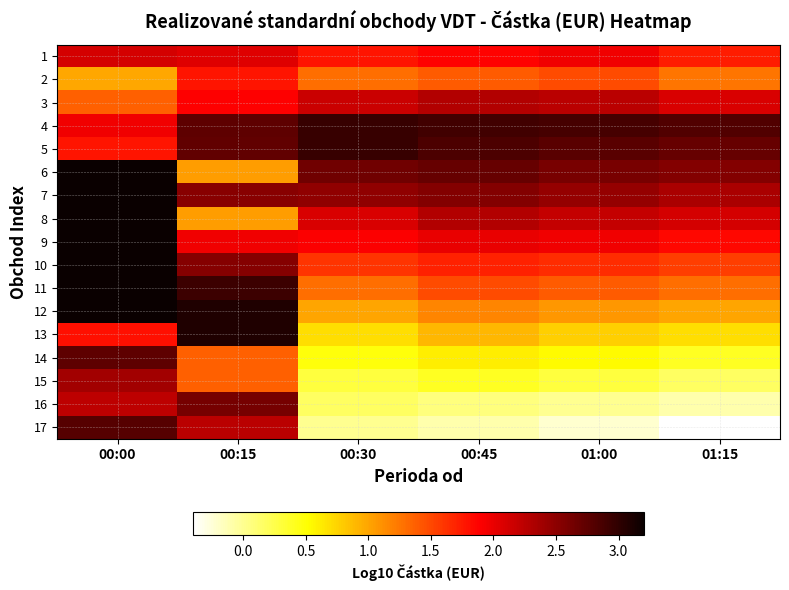

Rank the series by their maximum value, from lowest to highest.

2, 1, 3, 15, 16, 14, 17, 4, 5, 13, 6, 7, 8, 9, 10, 11, 12